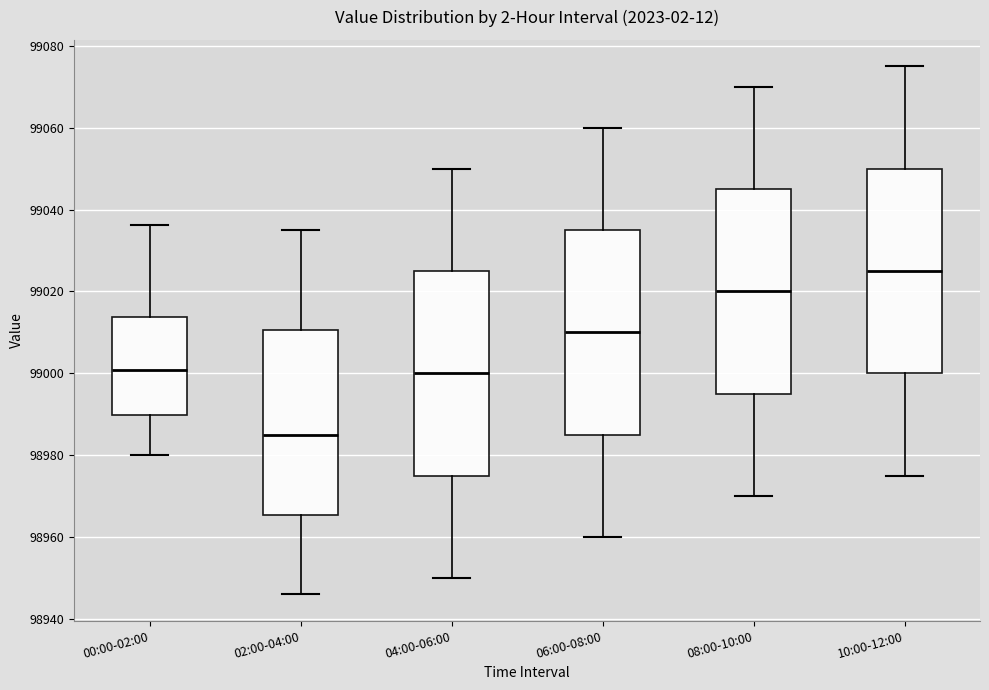

Which box's median line is the highest?

10:00-12:00